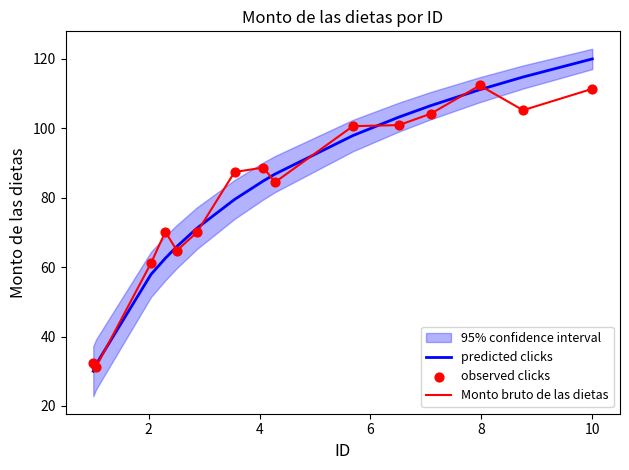

Which series reaches the minimum Y coordinate?

predicted clicks